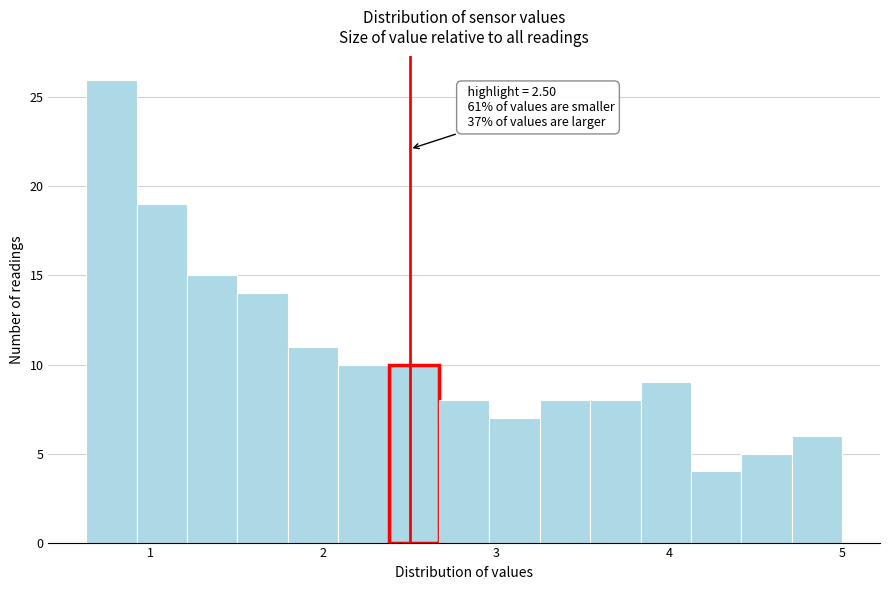

Around what value on the x-axis is the tallest bar? Give the approximate position of its centre, as read against the axis.

0.8